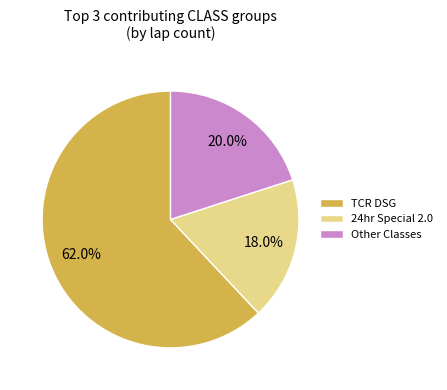

What is the ratio of the value at 24hr Special 2.0 to the value at TCR DSG?

0.3